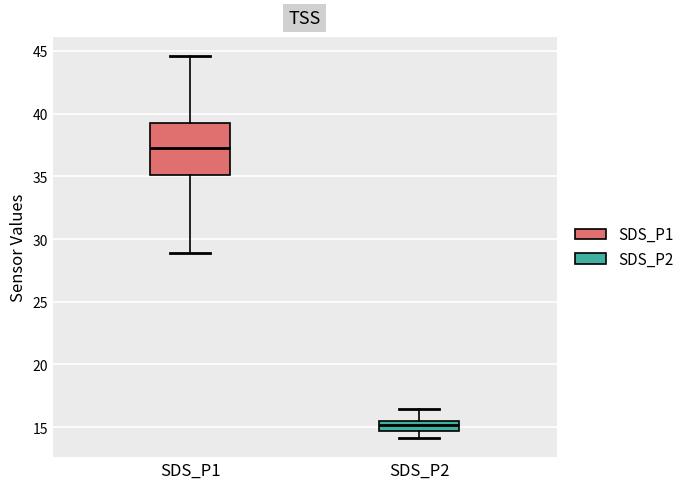

Where does the upper whisker of the box for SDS_P1 end on the y-axis? The values are not printed on the chart, so give them approximately, as read against the axis.

44.5